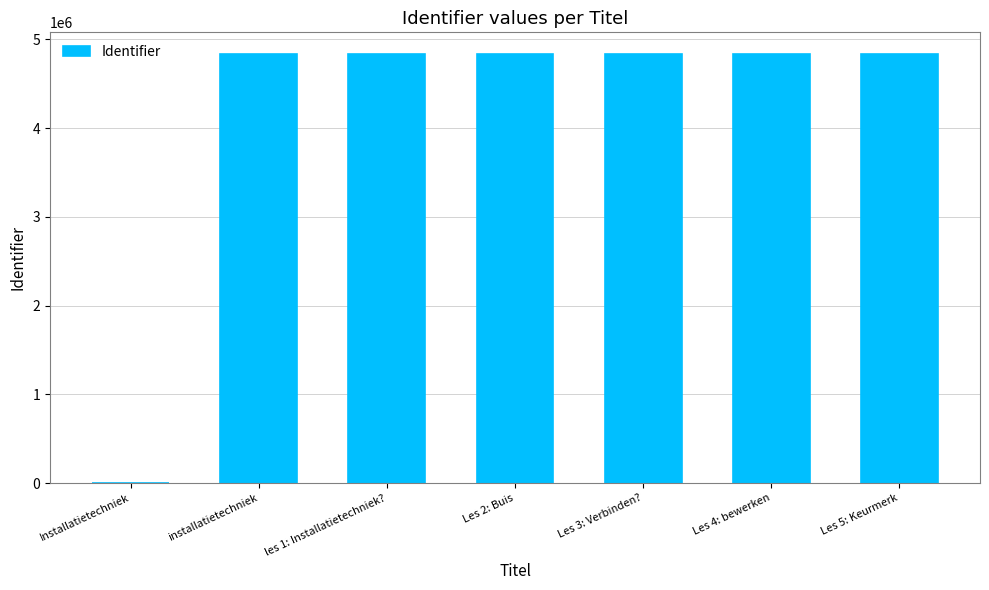

Are the bars horizontal?

No